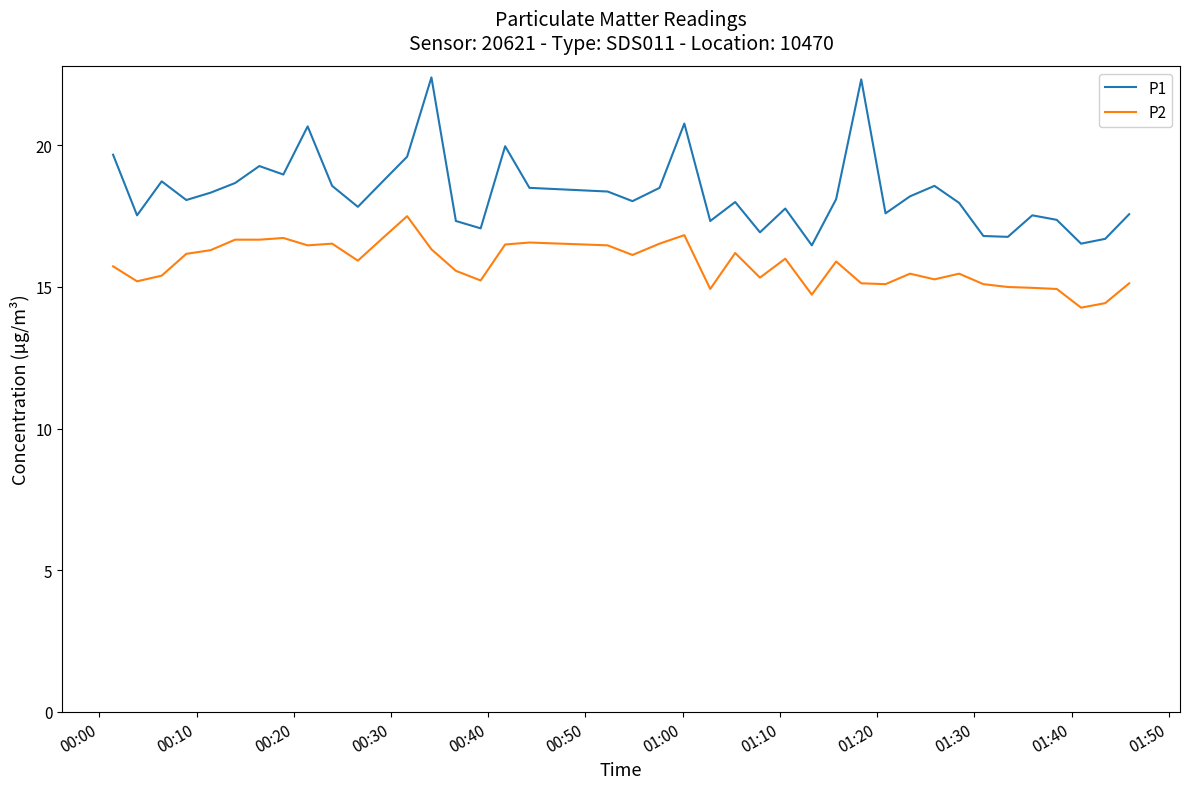

How many lines are shown in the chart?

2